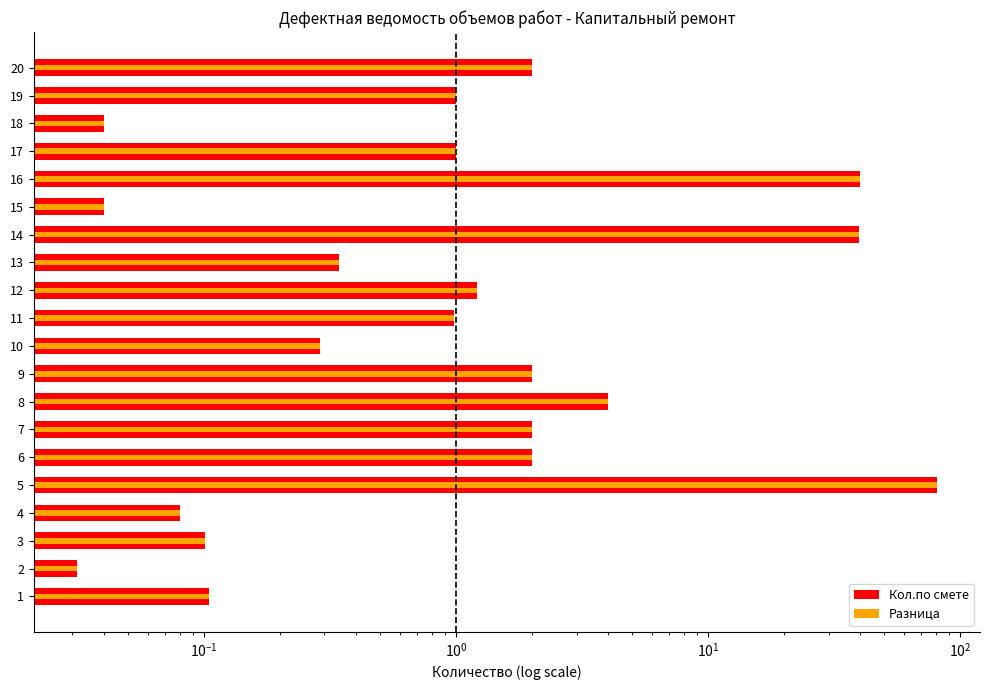

Is the value of Кол.по смете at 5 greater than the value of Разница at 14?

Yes